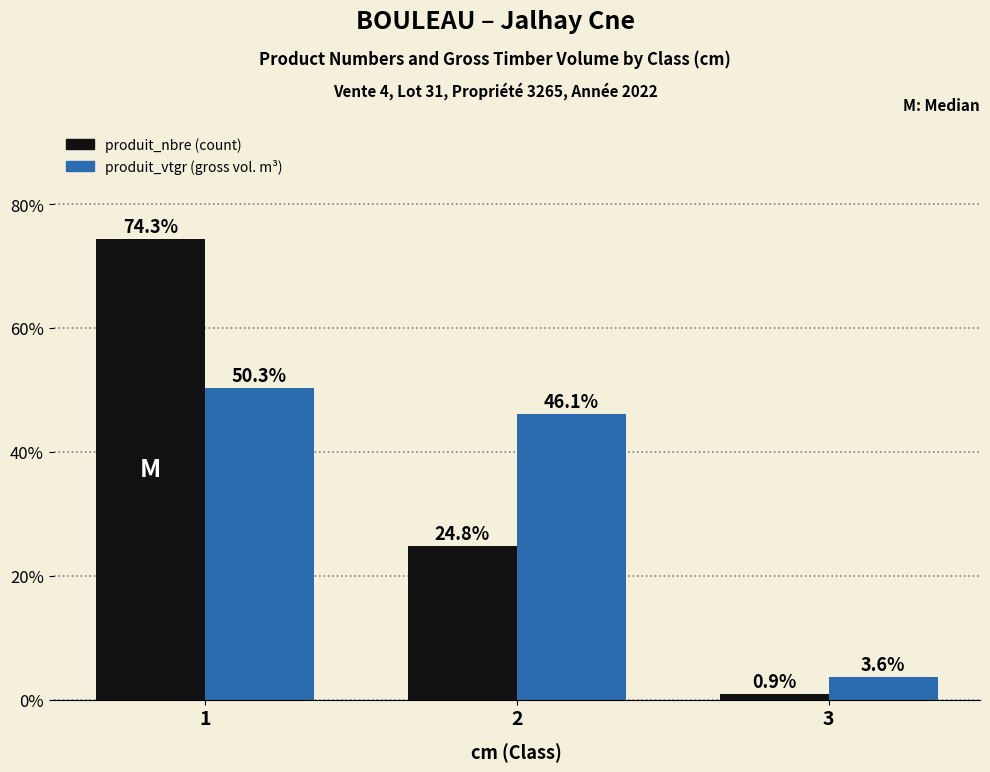

How many bars are there in total?

6